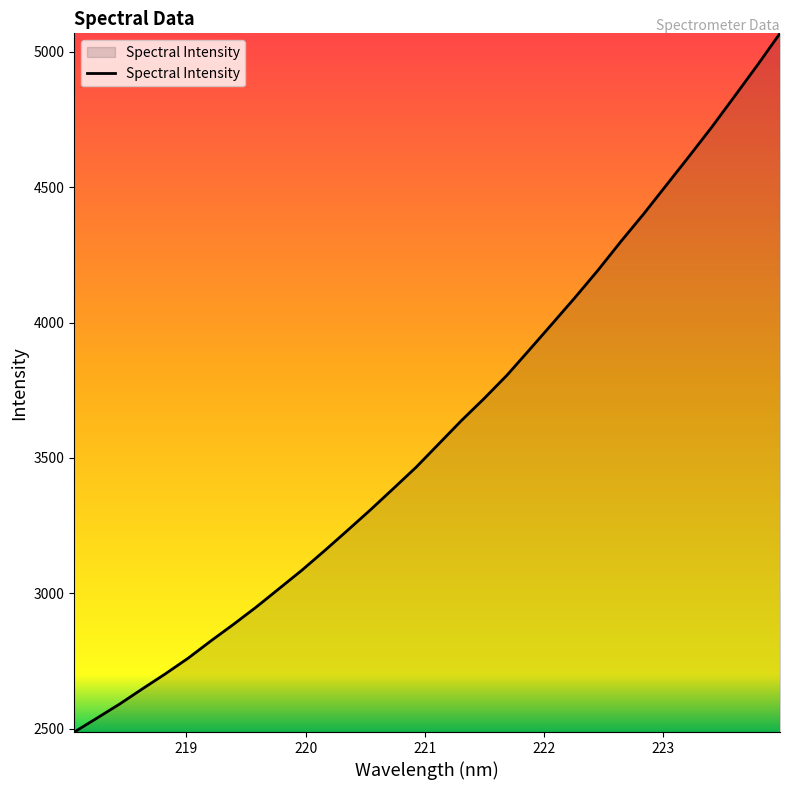

Does the chart display data point markers on the line(s)?

No